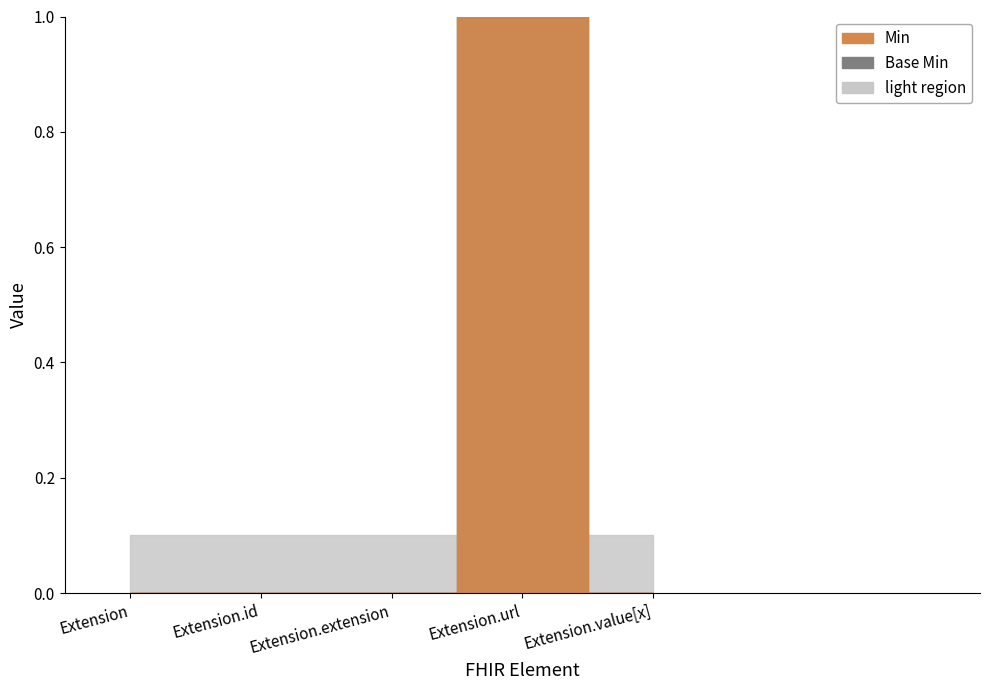

True or false: Min has a value of 0 at Extension.value[x].

True